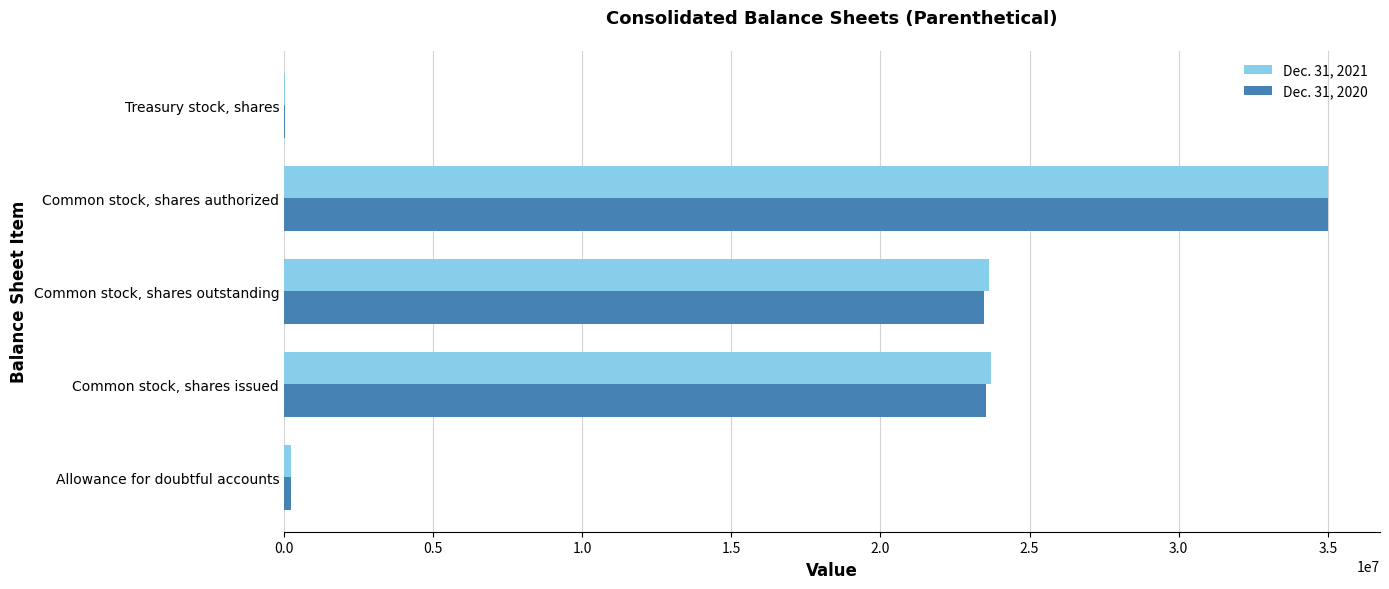

Is the value of Dec. 31, 2020 at Common stock, shares outstanding greater than the value of Dec. 31, 2021 at Treasury stock, shares?

Yes